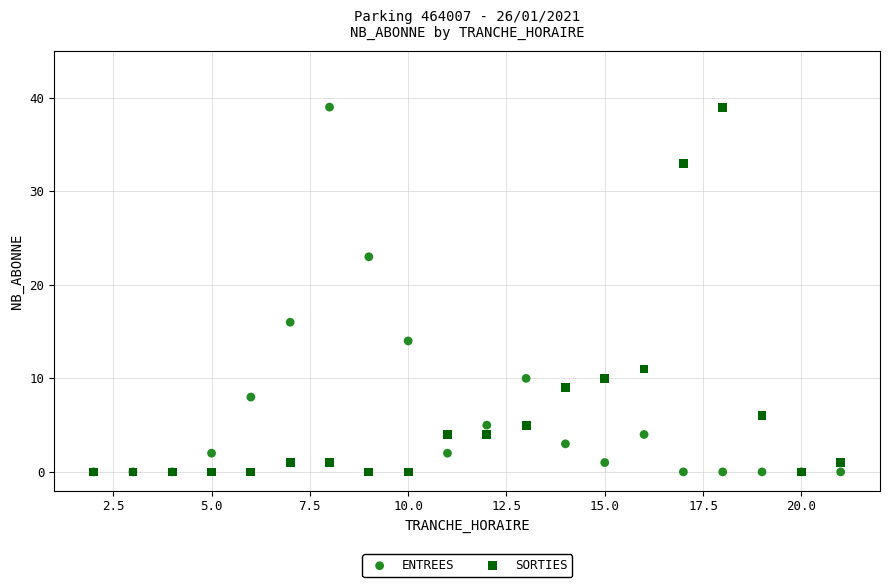

Across all series, what Y value is closest to 19?

16